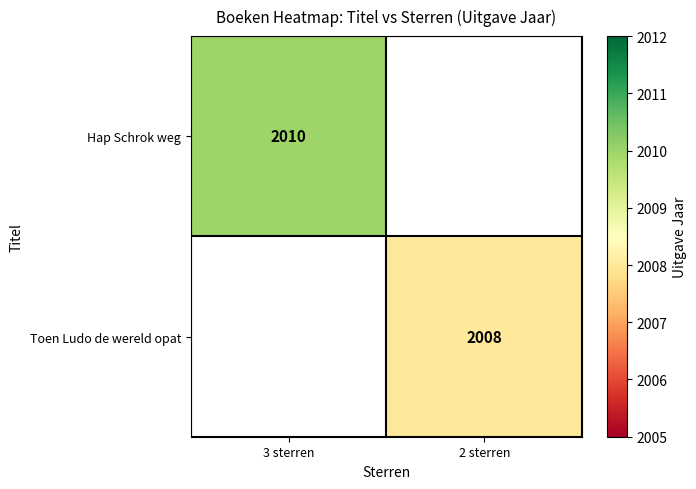

The Hap Schrok weg series shows 2864 at 3 sterren. True or false?

False